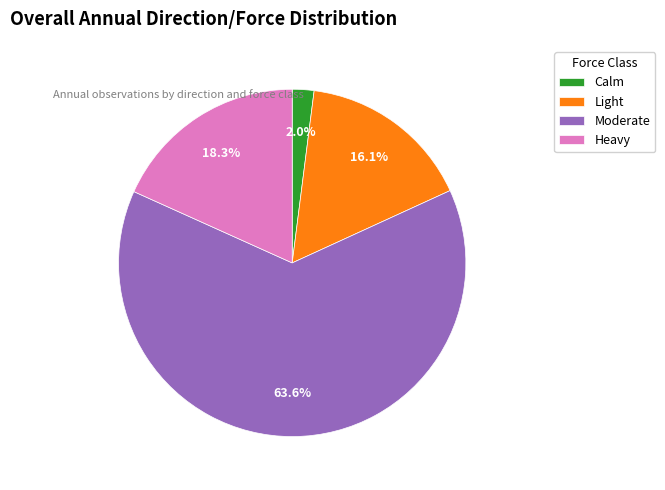

To the nearest percent, what is the average slice percentage?

25%